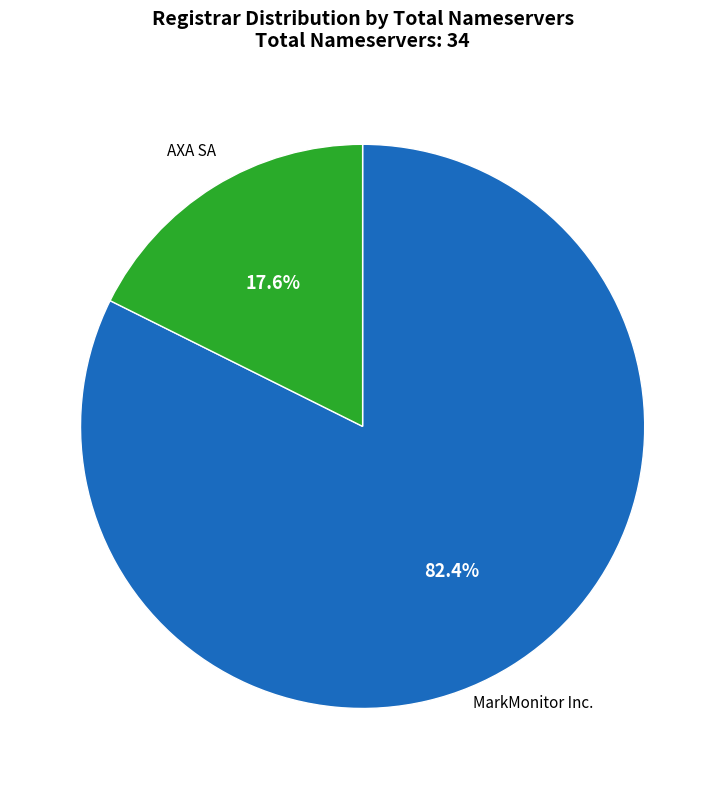

Is there any slice that represents more than half of the pie?

Yes